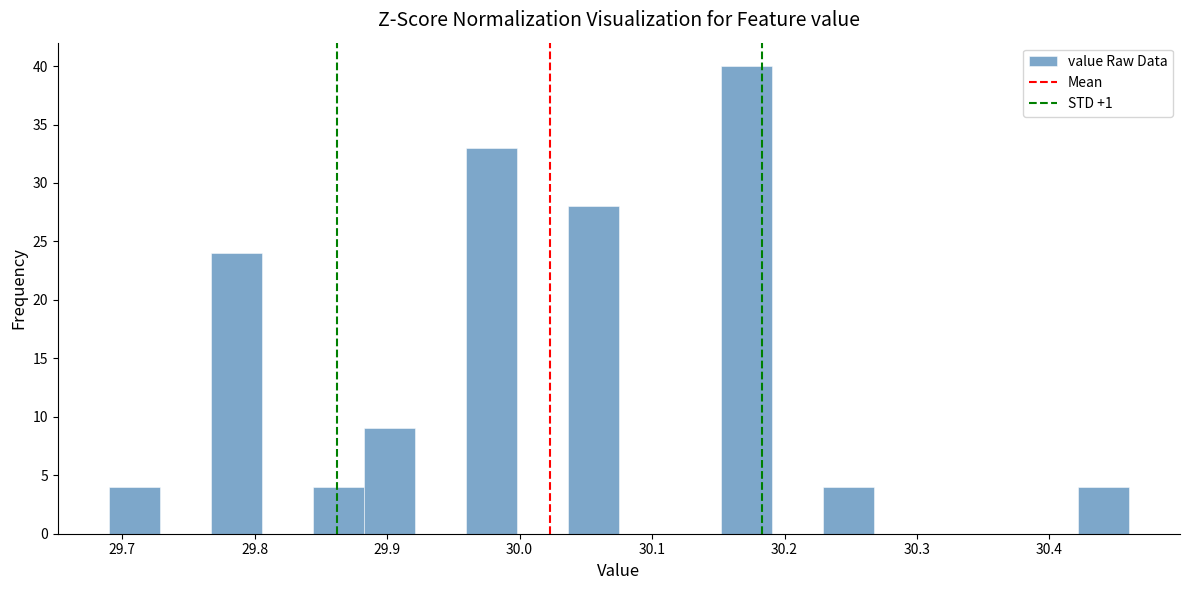

Read against the x-axis, roughly where is the centre of the tallest bar?

30.17